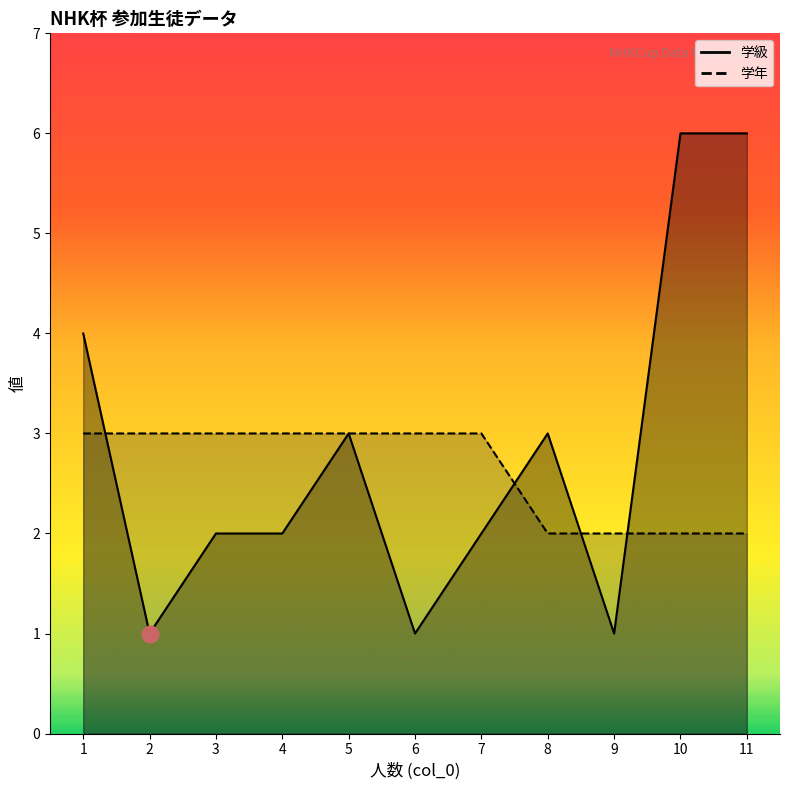

Reading left to right, list all the values displayed in this chart.

学級: 1=4	2=1	3=2	4=2	5=3	6=1	7=2	8=3	9=1	10=6	11=6
学年: 1=3	2=3	3=3	4=3	5=3	6=3	7=3	8=2	9=2	10=2	11=2